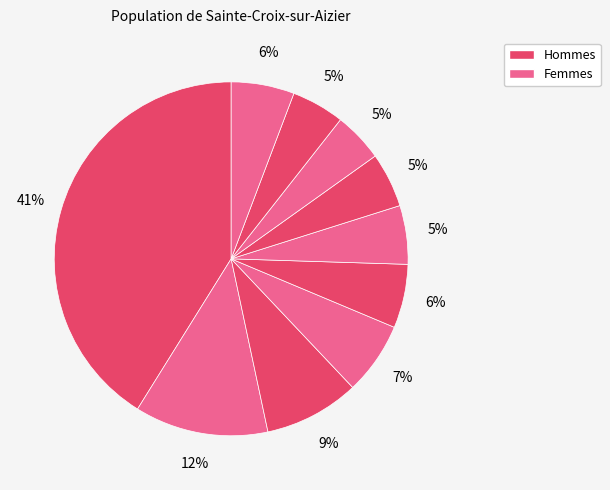

Count the number of slices in the pie.

10